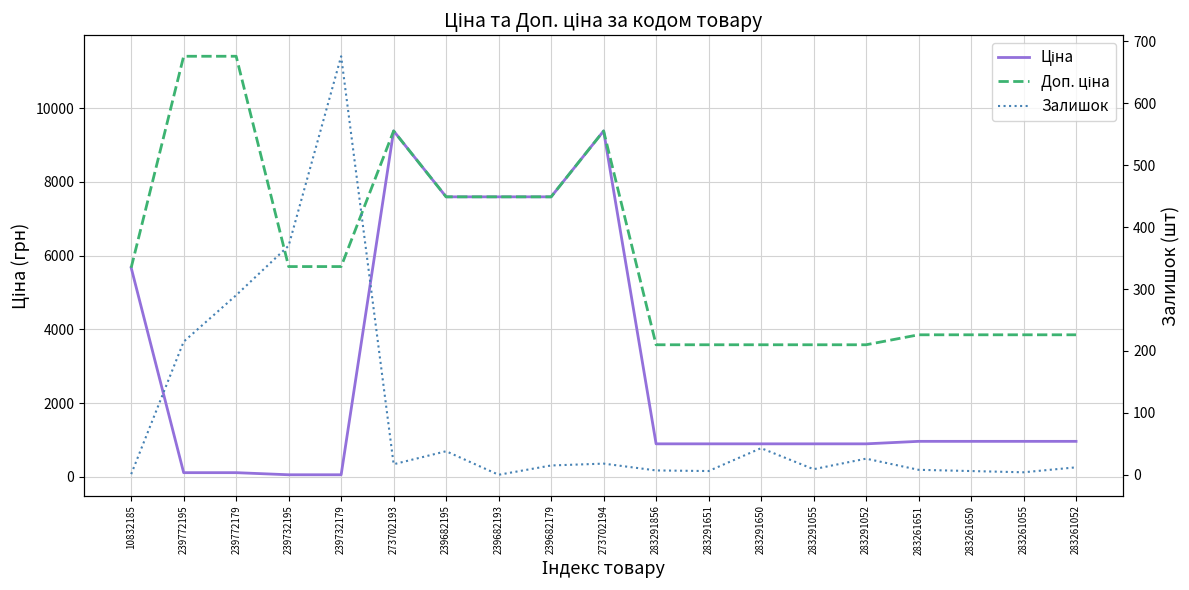

Reading left to right, transcribe all the data shown in this chart.

Ціна: 10832185=5673.8	239772195=114.1	239772179=114.1	239732195=57.0	239732179=57.0	273702193=9384.0	239682195=7596.5	239682193=7596.5	239682179=7596.5	273702194=9384.0	283291856=895.9	283291651=895.9	283291650=895.9	283291055=895.9	283291052=895.9	283261651=963.5	283261650=963.5	283261055=963.5	283261052=963.5
Доп. ціна: 10832185=5673.8	239772195=11410.0	239772179=11410.0	239732195=5705.0	239732179=5705.0	273702193=9384.0	239682195=7596.5	239682193=7596.5	239682179=7596.5	273702194=9384.0	283291856=3583.6	283291651=3583.6	283291650=3583.6	283291055=3583.6	283291052=3583.6	283261651=3854.0	283261650=3854.0	283261055=3854.0	283261052=3854.0
Залишок: 10832185=1.0	239772195=215.0	239772179=290.0	239732195=370.0	239732179=676.0	273702193=17.0	239682195=38.0	239682193=0.0	239682179=15.0	273702194=18.0	283291856=7.0	283291651=6.0	283291650=43.0	283291055=9.0	283291052=26.0	283261651=8.0	283261650=6.0	283261055=4.0	283261052=12.0